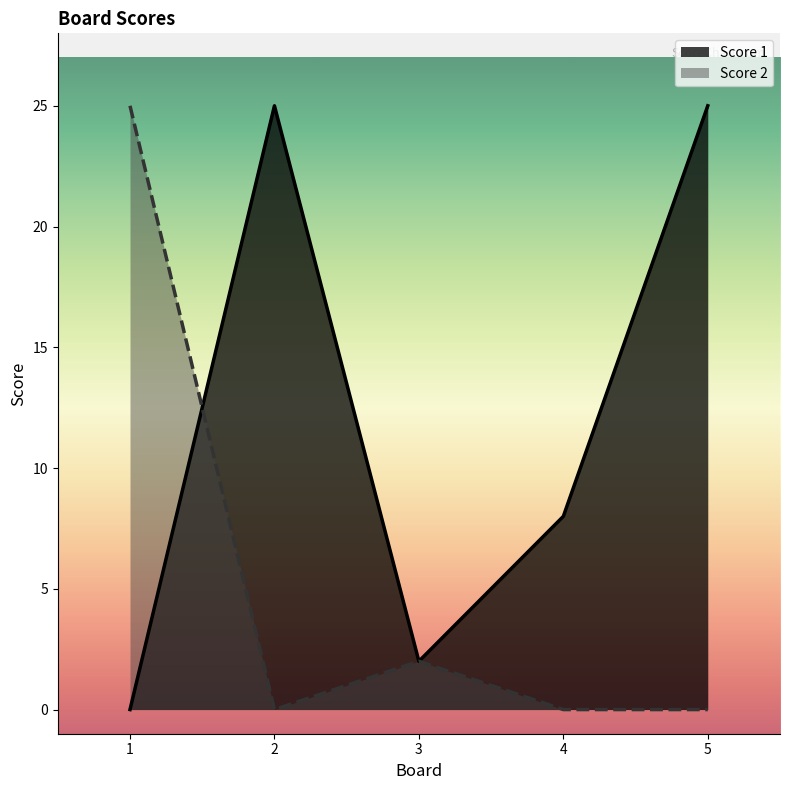

How many data points does each series have?

5